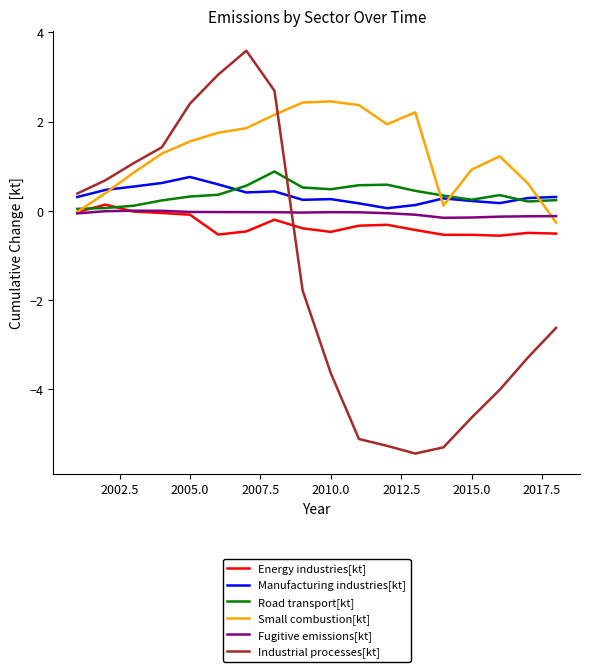

How many distinct data groups are displayed?

6